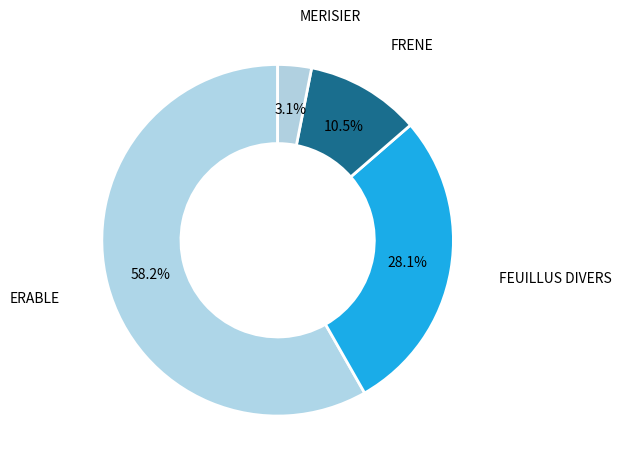

How many segments does this pie chart have?

4